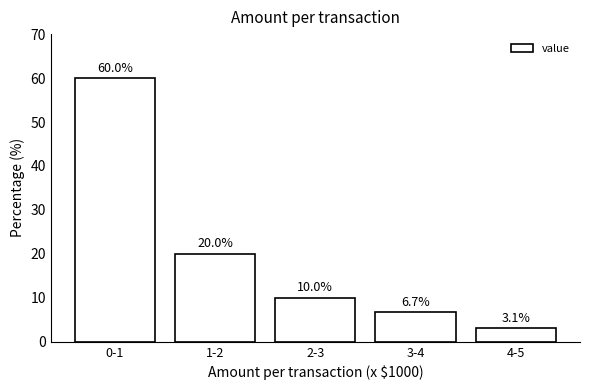

Reading left to right, what are all the values shown in this chart?

0-1=60.0	1-2=20.0	2-3=10.0	3-4=6.7	4-5=3.1